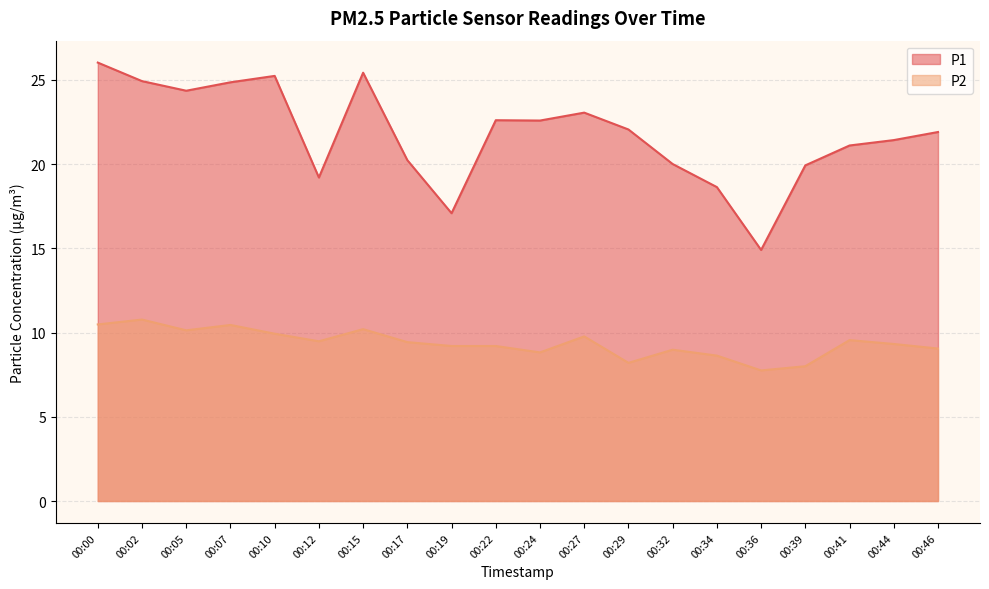

How many series are shown in this chart?

2